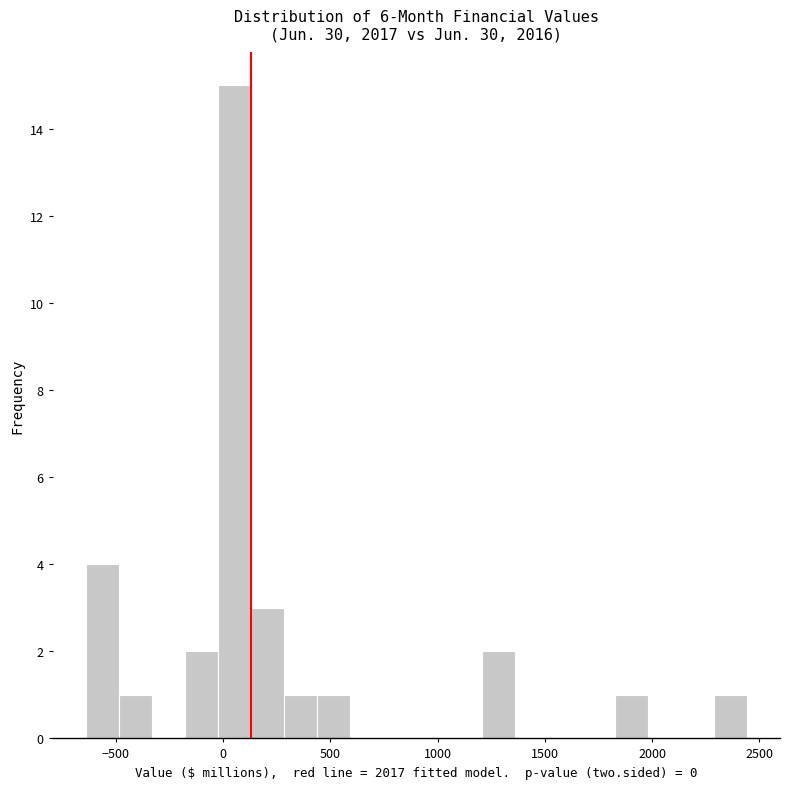

Around what value on the x-axis is the tallest bar? Give the approximate position of its centre, as read against the axis.

50